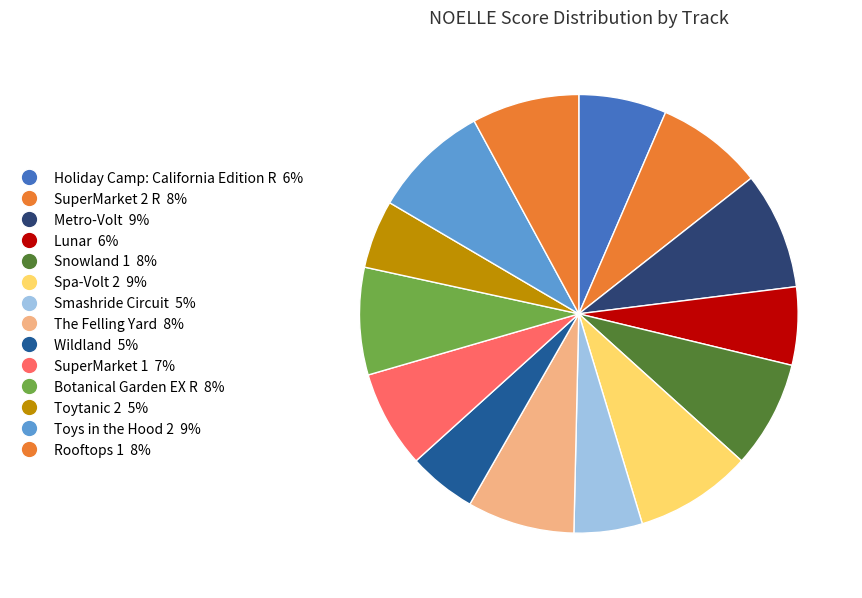

How many slices are in this pie chart?

14